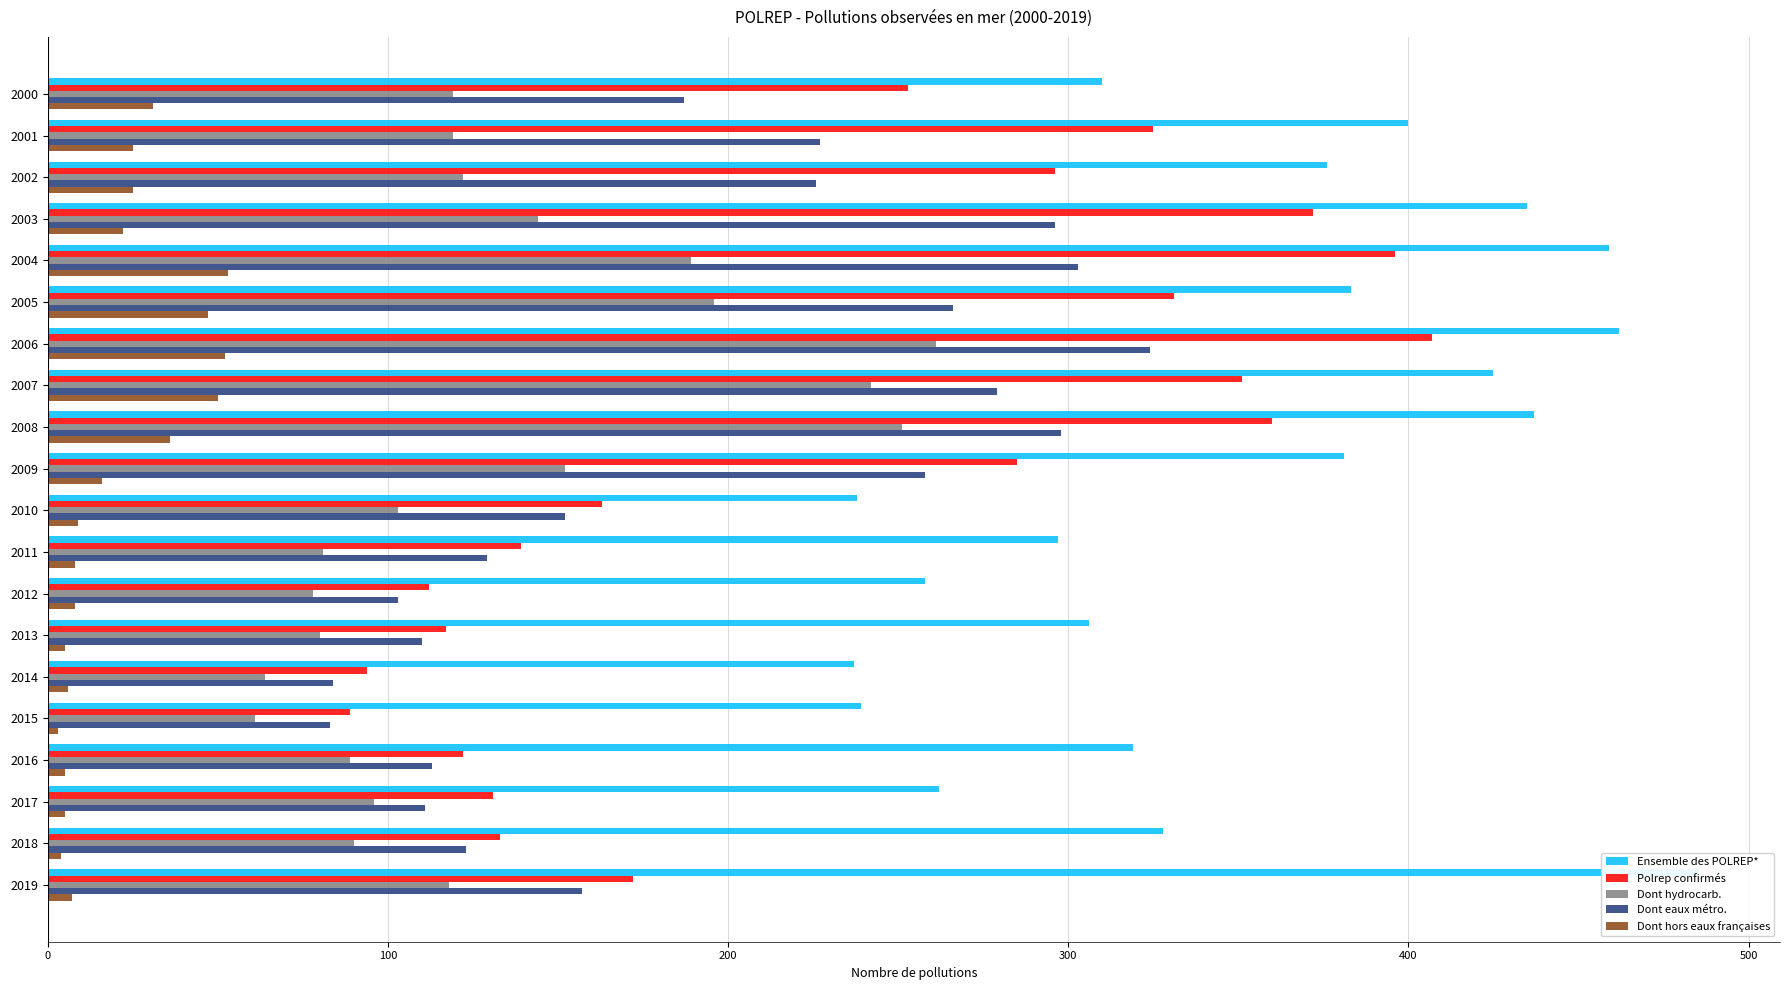

What are all the series names shown in the legend?

Ensemble des POLREP*, Polrep confirmés, Dont hydrocarb., Dont eaux métro., Dont hors eaux françaises